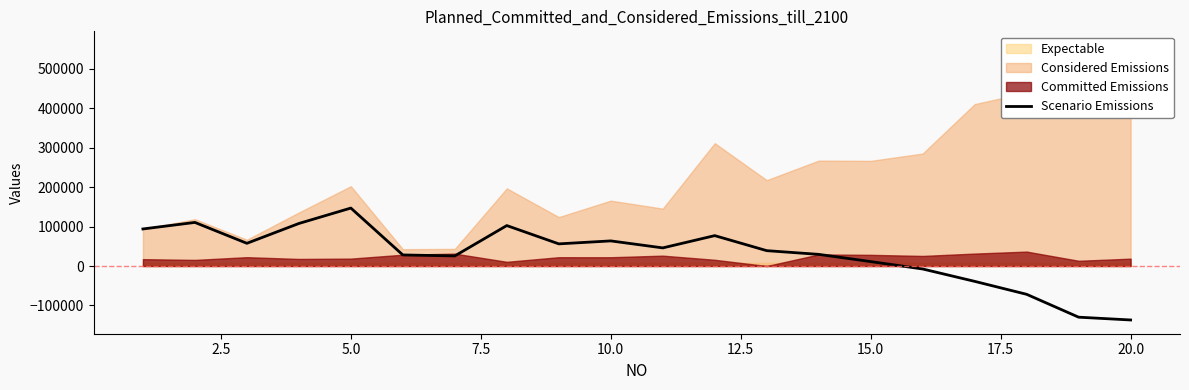

Between 14 and 2.5, which is larger?

2.5